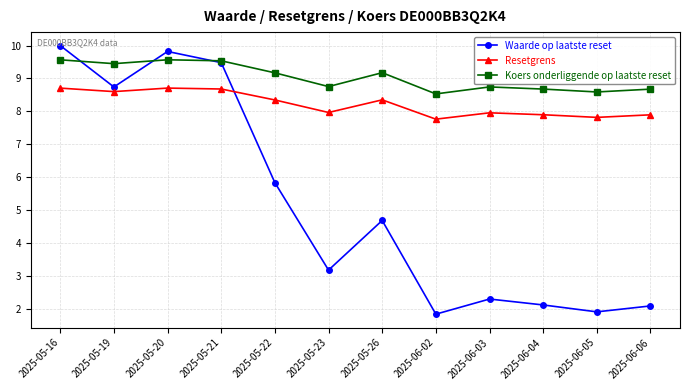

What is the value of the Waarde op laatste reset point at the 5th from the left?

5.8